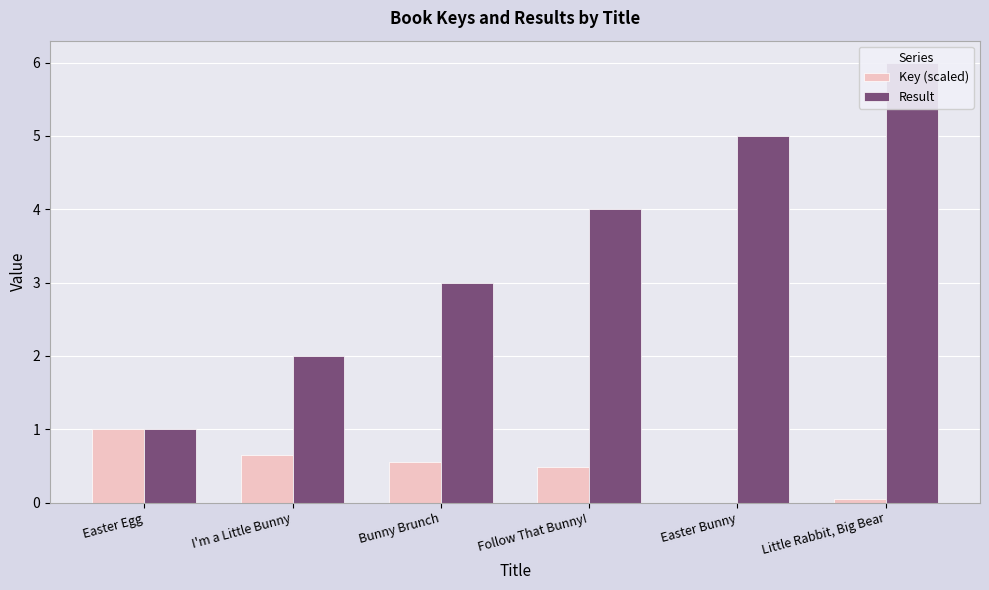

Rank the categories by Key (scaled) value from lowest to highest.

Easter Bunny, Little Rabbit, Big Bear, Follow That Bunny!, Bunny Brunch, I'm a Little Bunny, Easter Egg